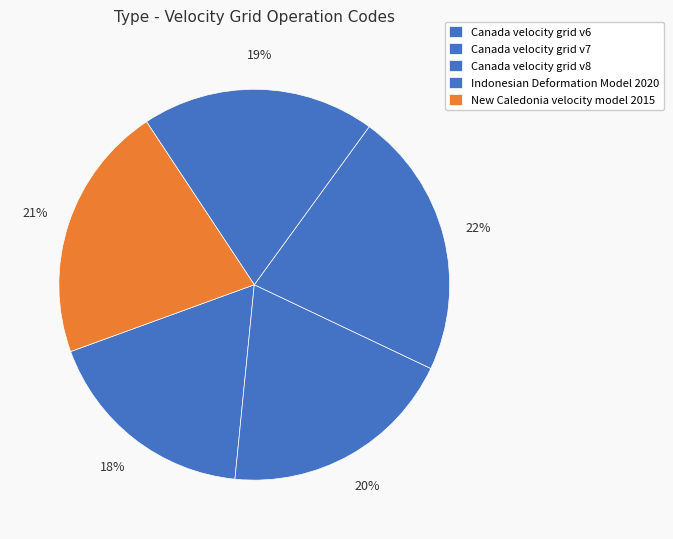

Does Canada velocity grid v6 represent more than half of the total?

No